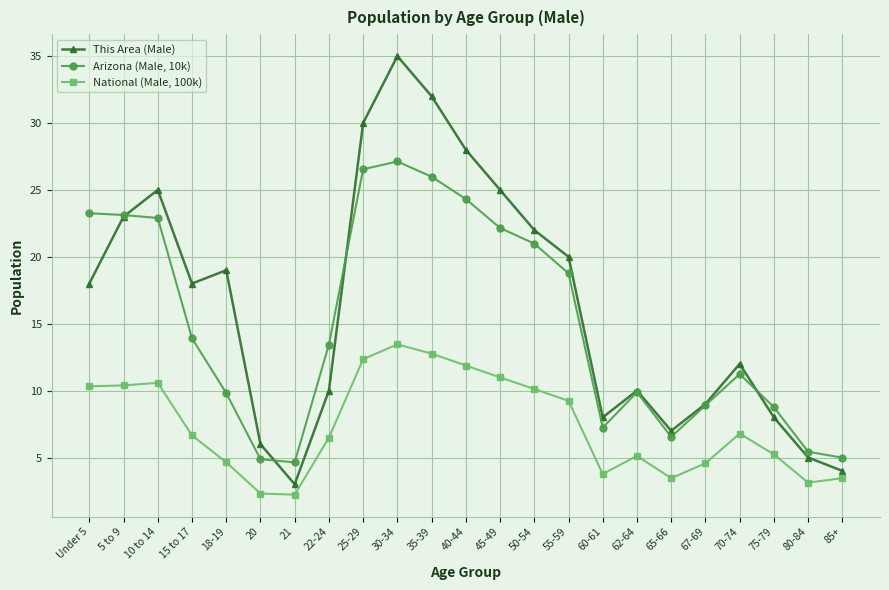

What is the label of the 2nd point from the left?

5 to 9